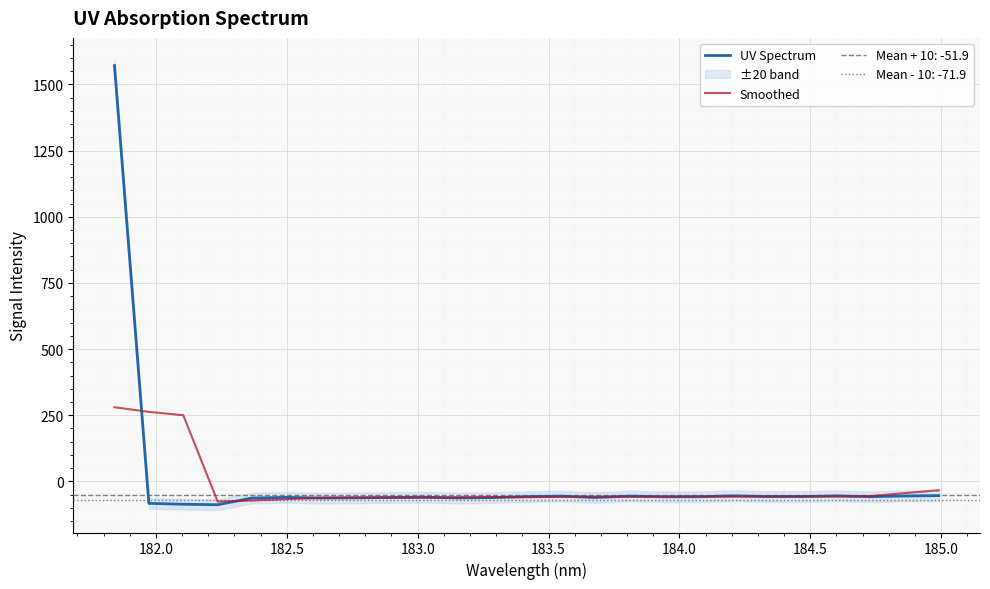

Reading left to right, list all the values displayed in this chart.

UV Spectrum: 1571.0	-82.9	-86.3	-88.1	-62.9	-60.3	-62.9	-62.1	-60.6	-59.8	-62.6	-61.2	-57.3	-55.8	-60.8	-55.6	-58.1	-57.9	-54.6	-57.3	-57.4	-54.9	-57.8	-55.2	-53.7
Smoothed: 280.4	262.7	250.2	-76.1	-72.1	-67.3	-61.8	-61.2	-61.6	-61.3	-60.3	-59.4	-59.5	-58.2	-57.5	-57.7	-57.4	-56.7	-57.1	-56.4	-56.4	-56.5	-55.8	-44.3	-33.3